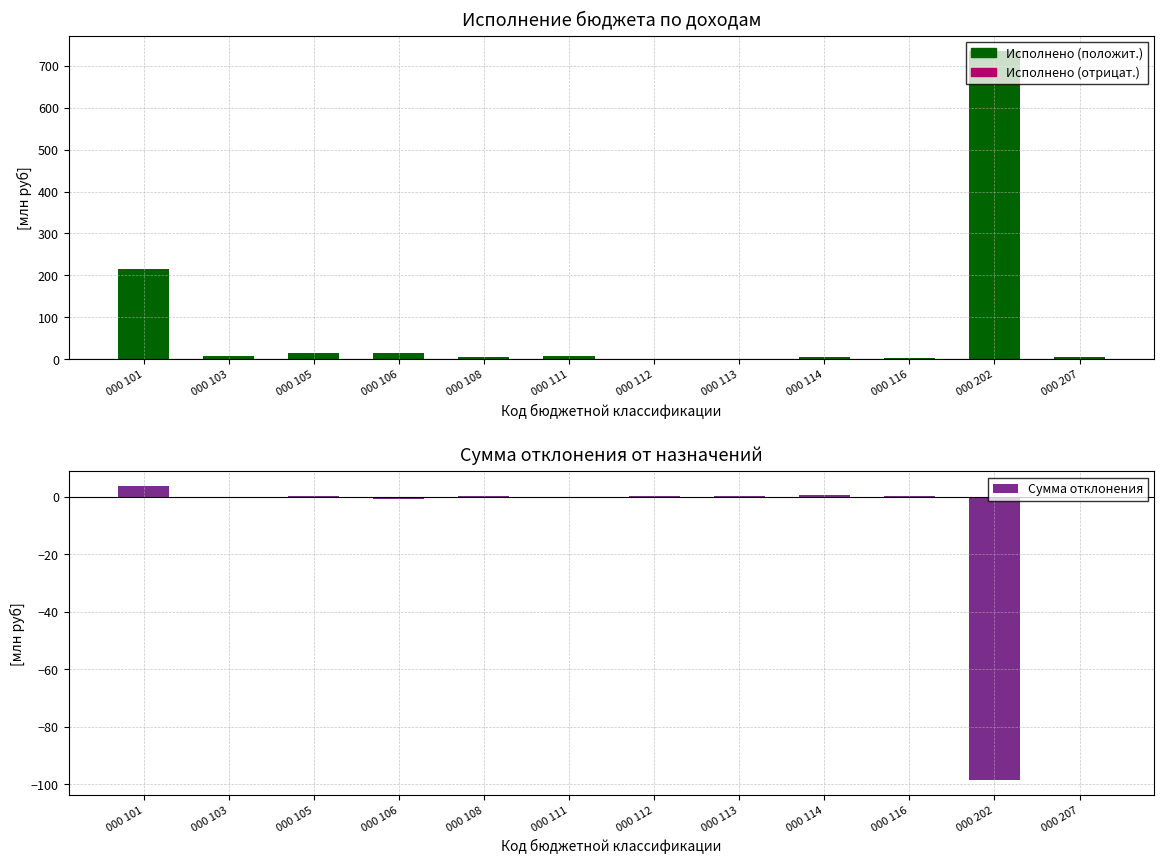

What is the minimum value shown in the chart?

-98.6